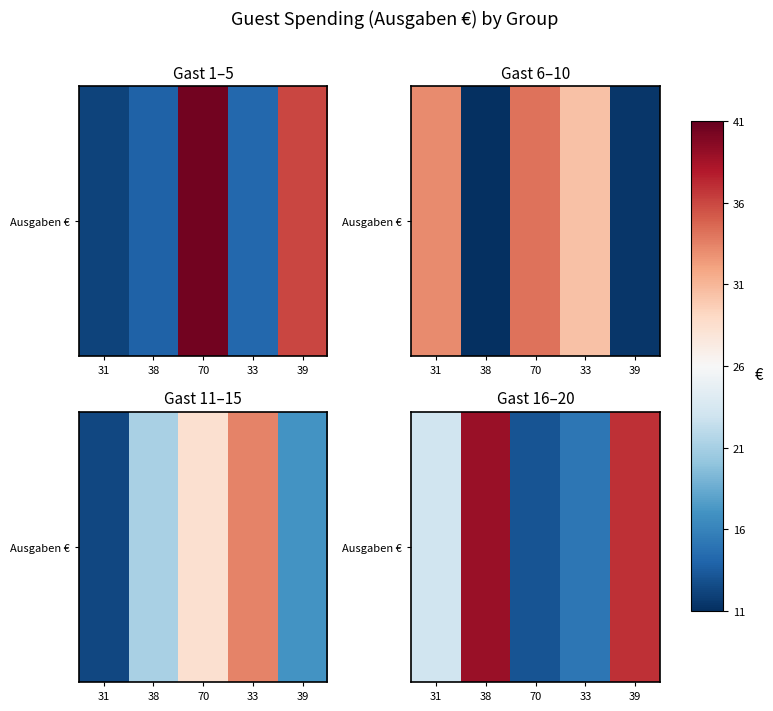

Read the value at 70.

13.0